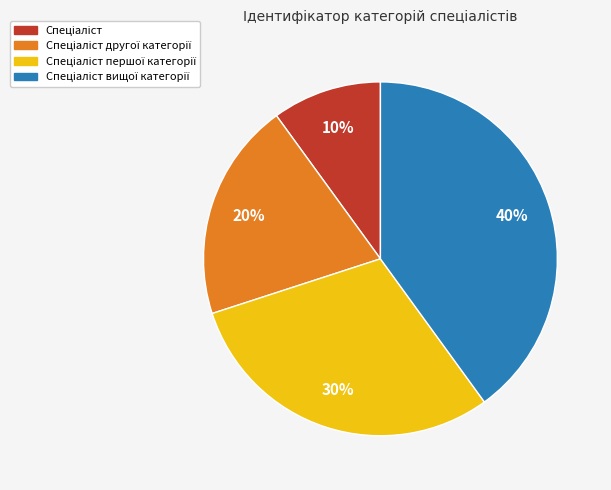

To the nearest percent, what is the difference between the largest and smallest slice percentages?

30%